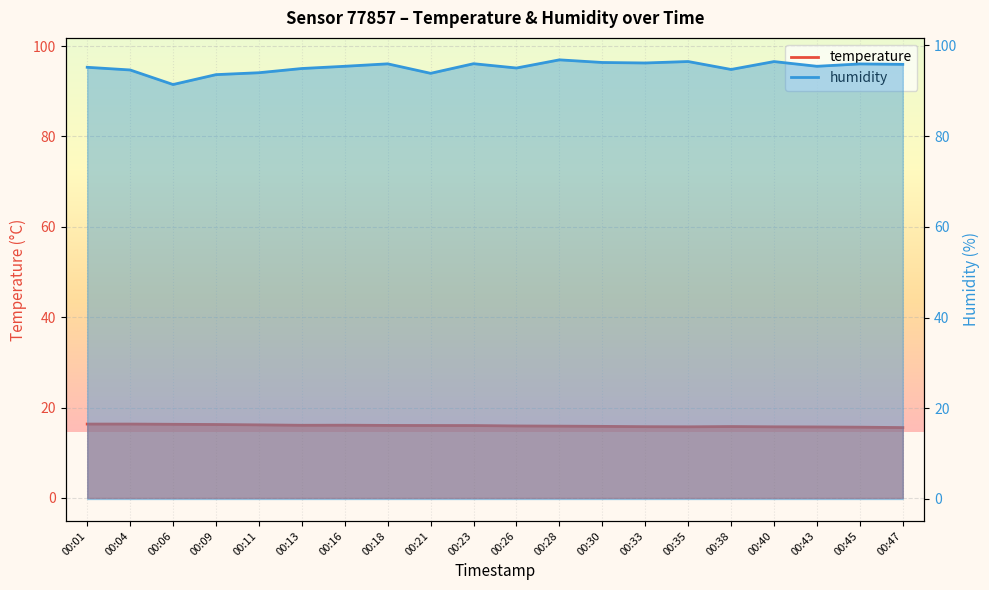

What is the approximate value of humidity at 00:01?

95.2